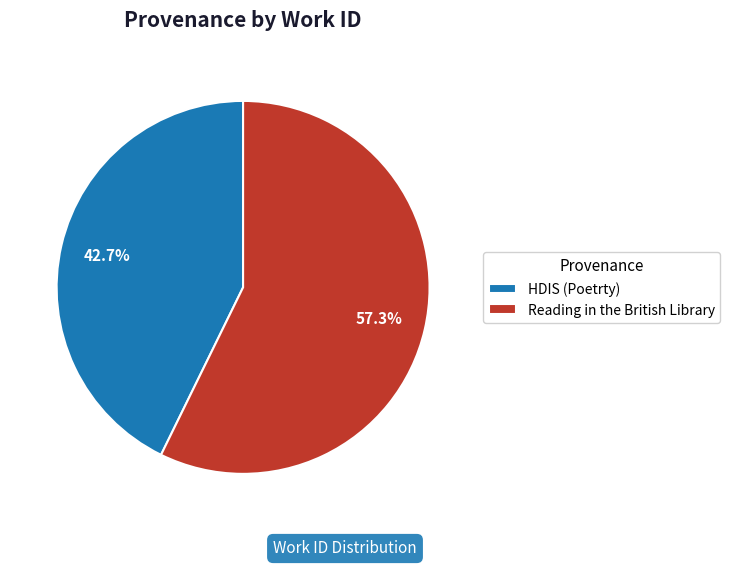

The HDIS (Poetrty) slice represents 30% of the pie. True or false?

False